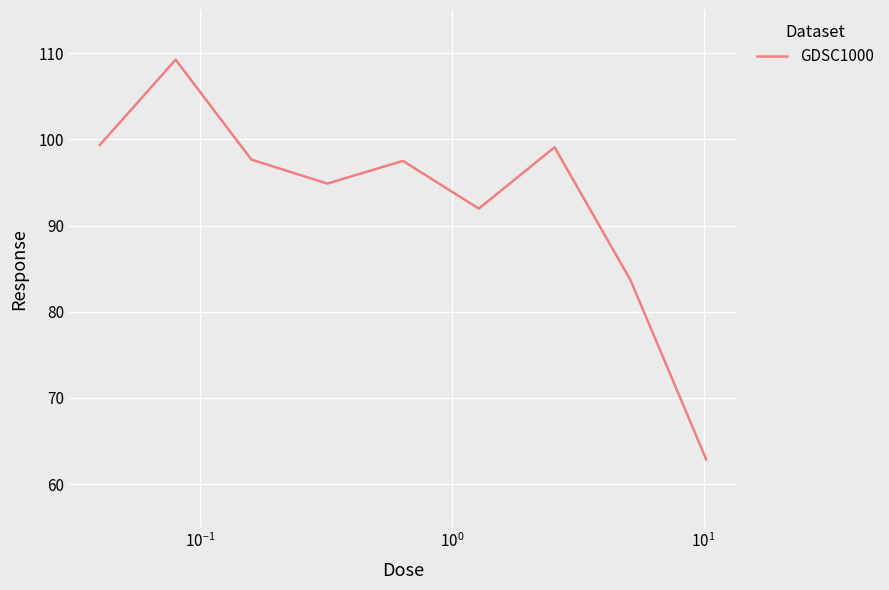

What is the smallest value displayed?

62.9